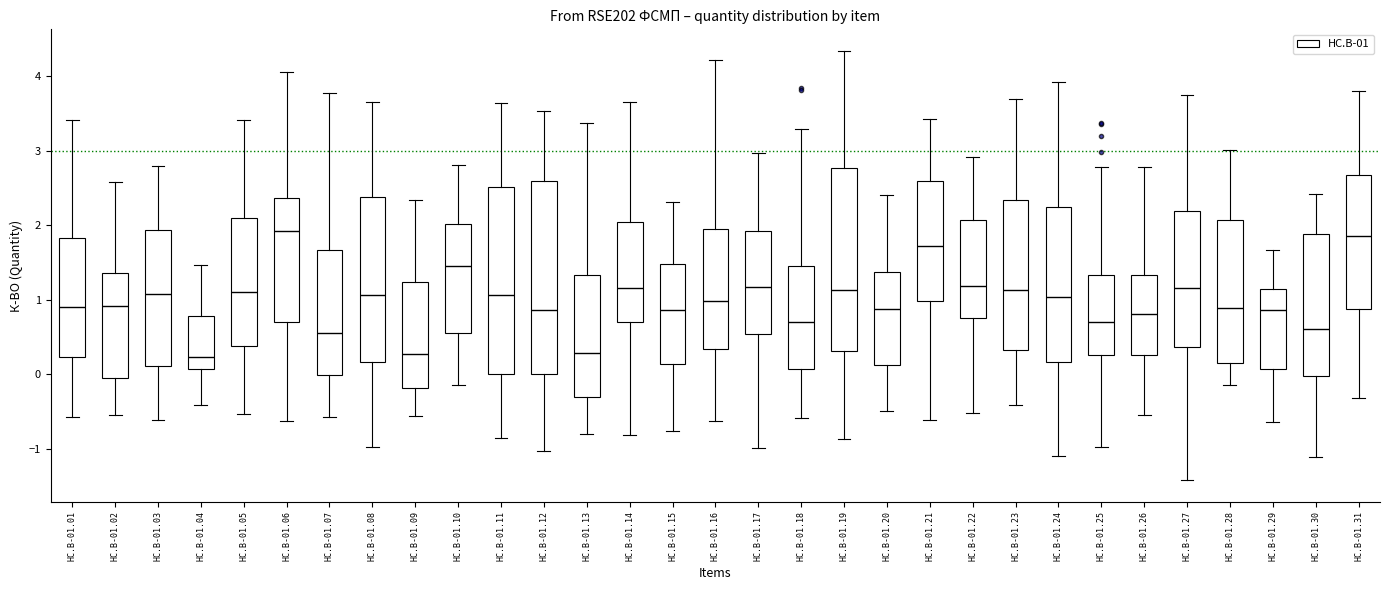

Where is the upper edge of the box for HC.B-01.03 on the y-axis? The values are not printed on the chart, so give them approximately, as read against the axis.

1.9